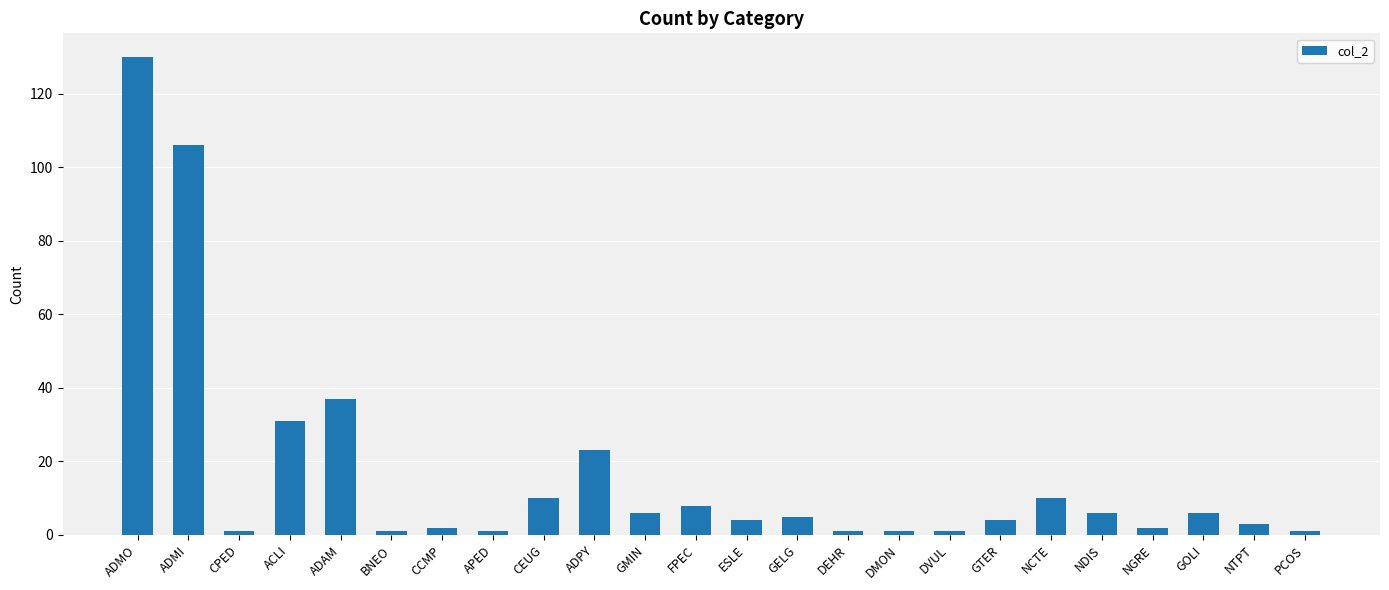

True or false: the data shows 1 at DEHR.

True